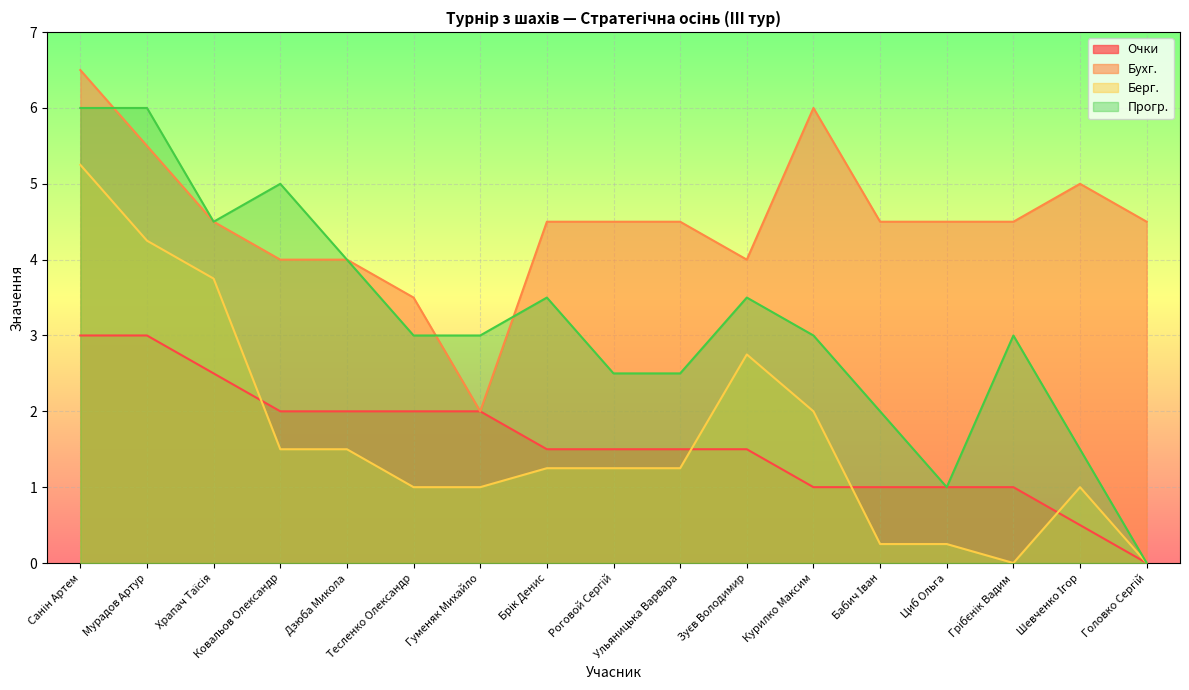

What is the difference between the Берг. values at Гуменяк Михайло and Дзюба Микола?

0.5